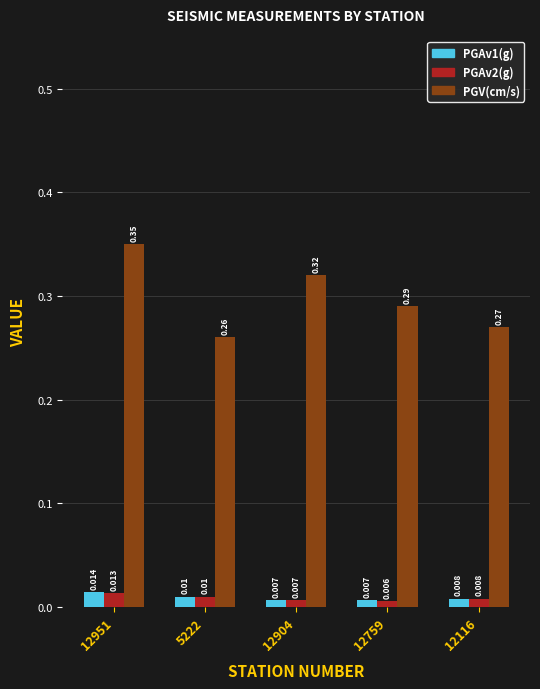

Which series has the largest total across all categories?

PGV(cm/s)